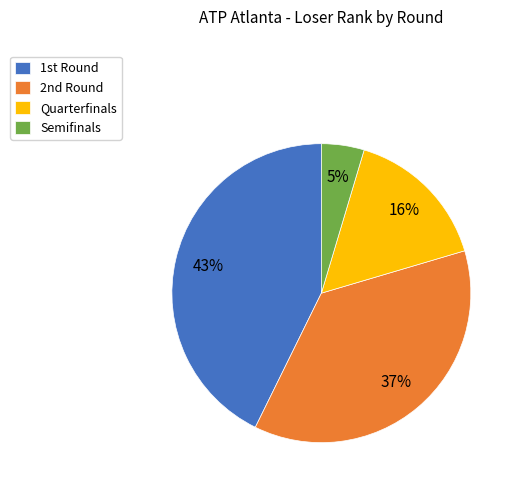

To the nearest percent, what portion does Quarterfinals represent?

16%